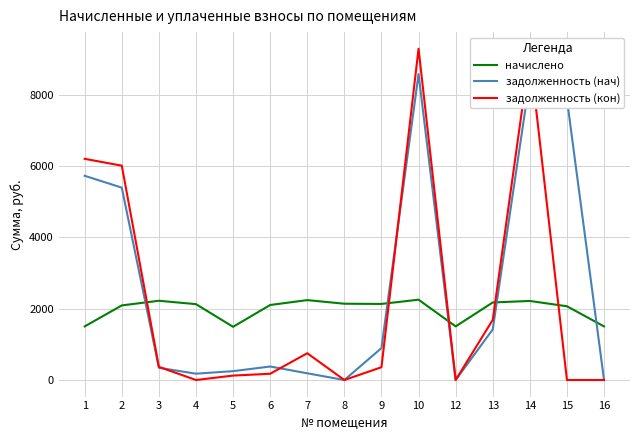

True or false: задолженность (нач) has more than 0 interior local peaks.

True